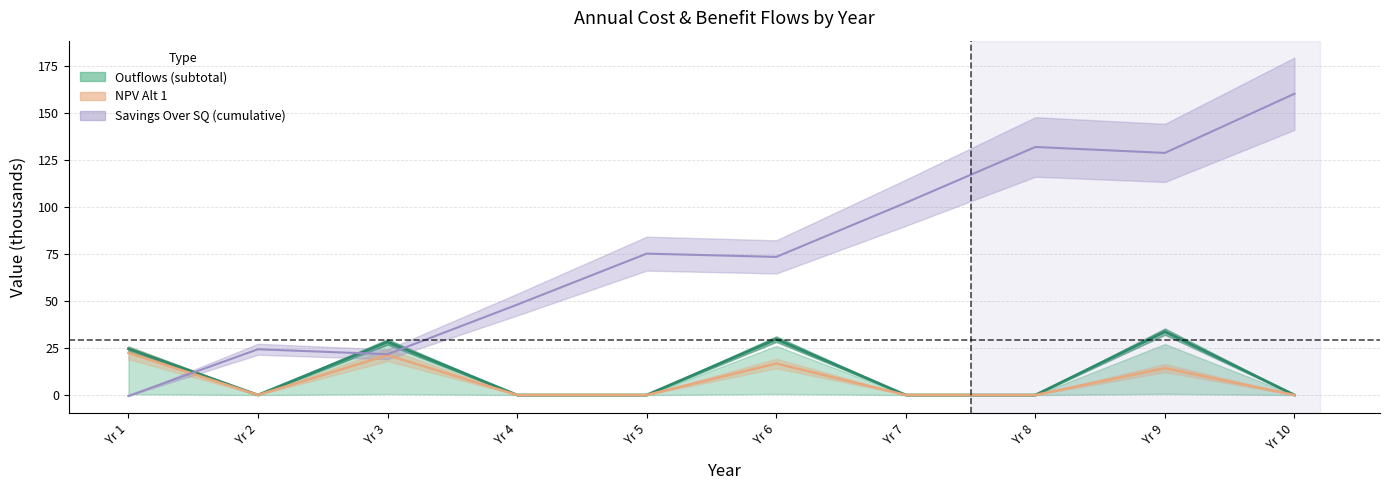

Count the number of categories in the chart.

10